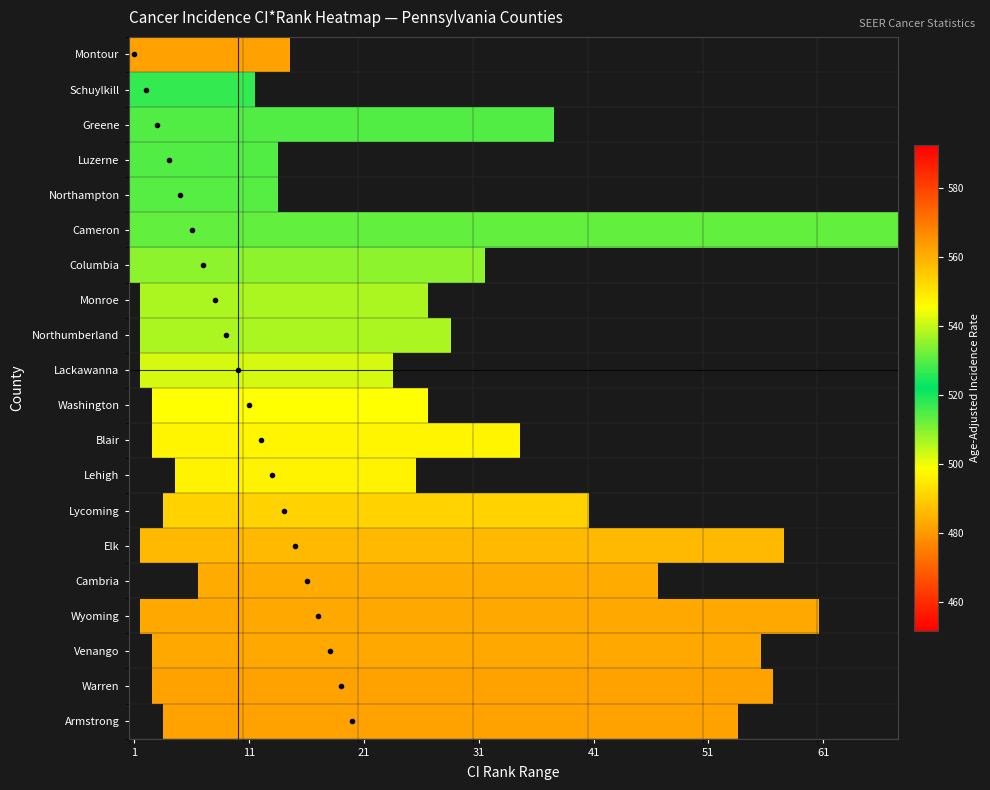

What is the average value of the rate series?

502.5